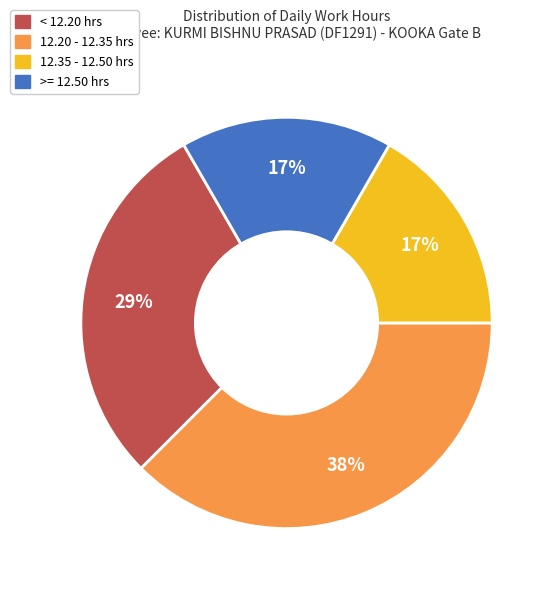

Does any single category account for the majority?

No